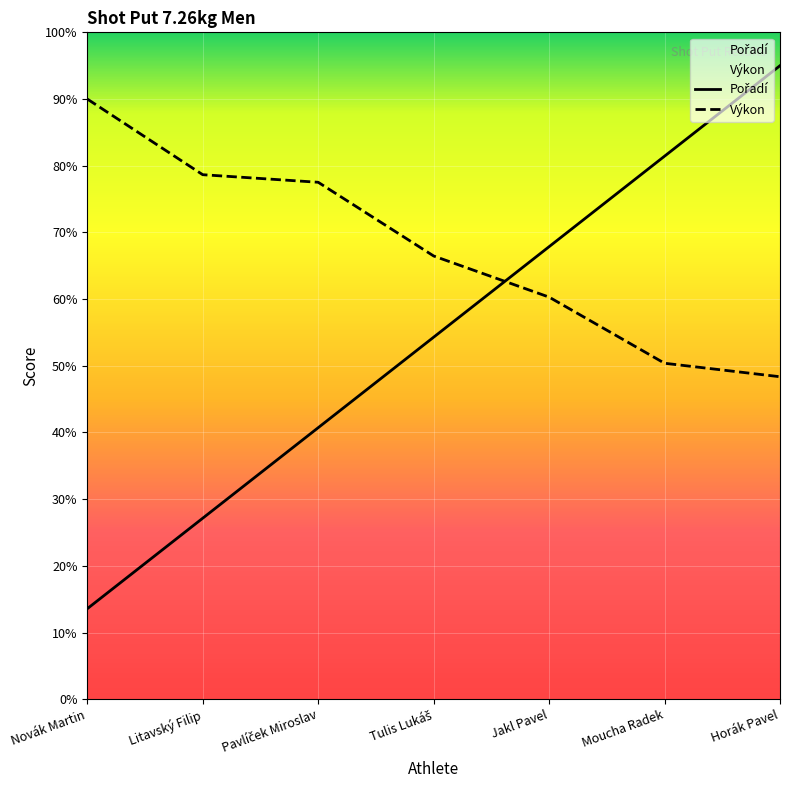

Which series ends up on top after the final intersection of Výkon and Pořadí?

Pořadí